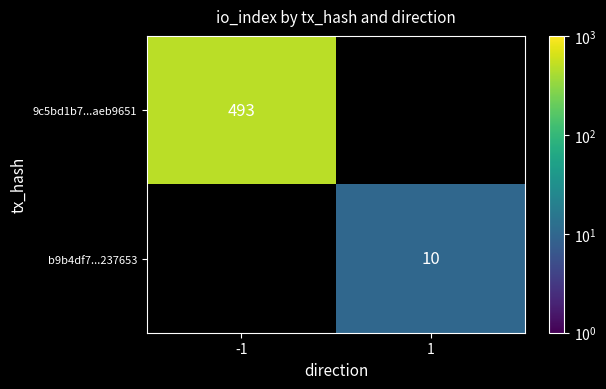

The value of b9b4df7...237653 at 1 is 10.0. True or false?

True